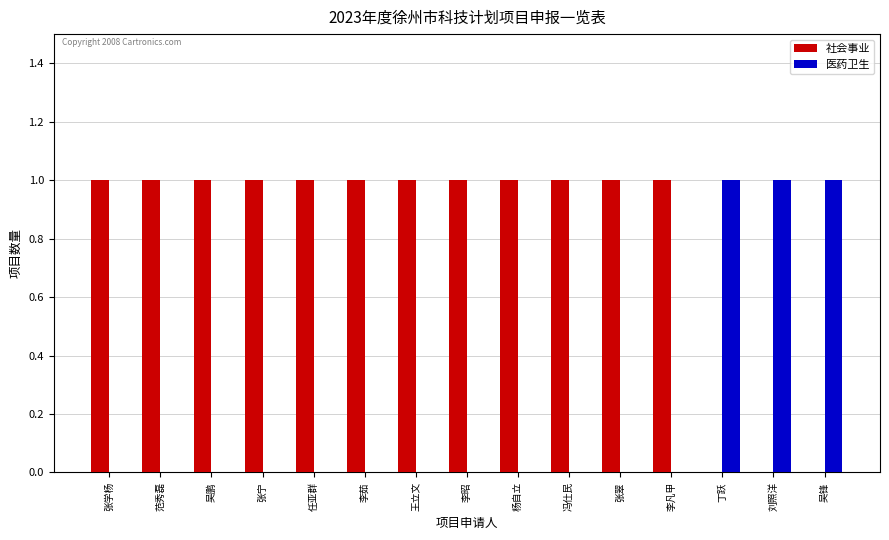

Is it true that 社会事业 equals 0 at 杨自立?

False